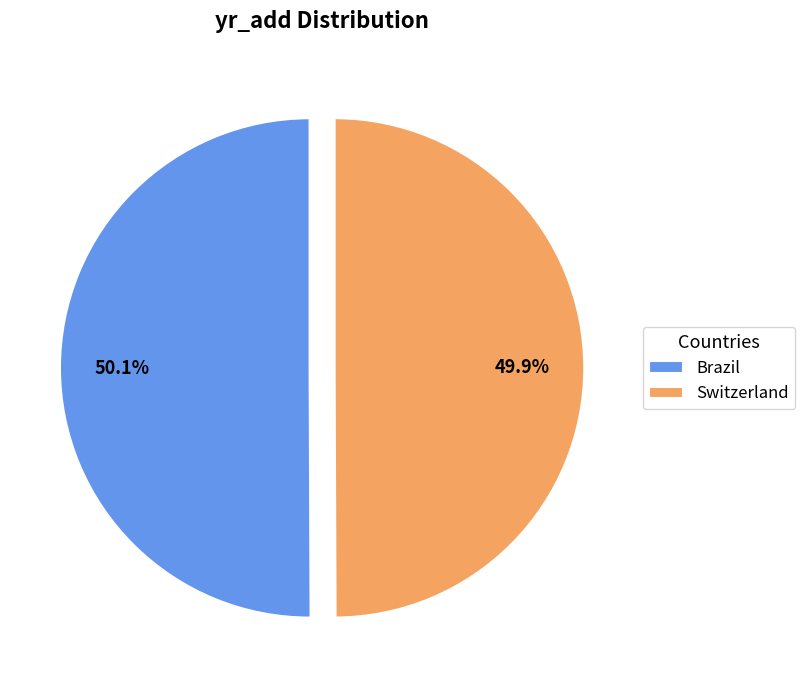

Does any single category account for the majority?

Yes